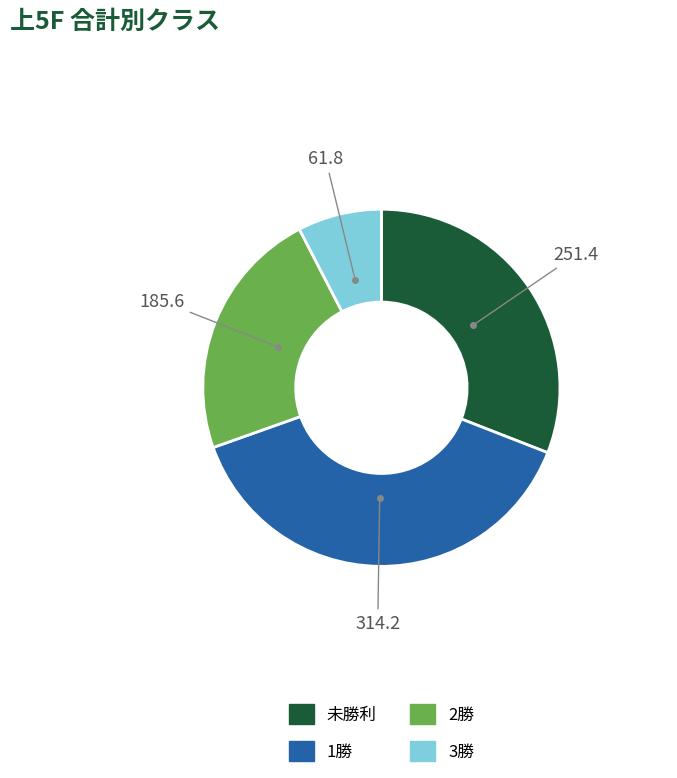

Does any single category account for the majority?

No